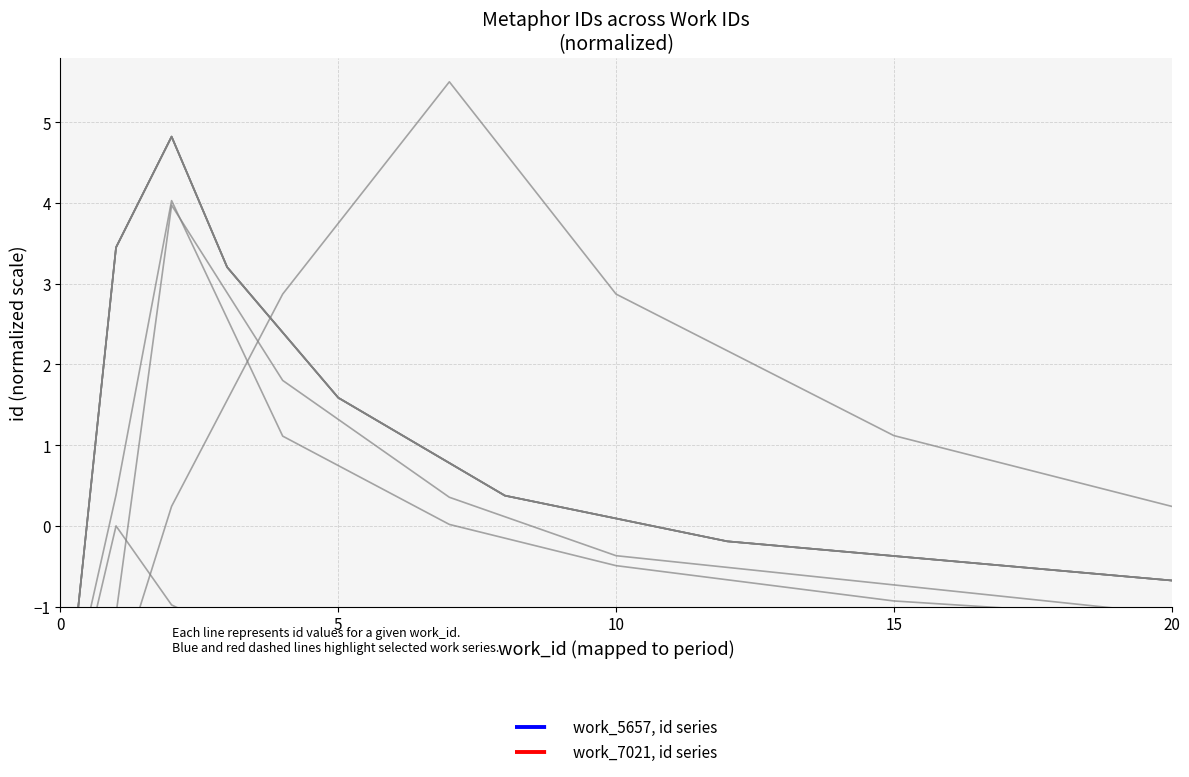

What is the difference between the maximum and minimum values in the work_5657, id series series?

1.4